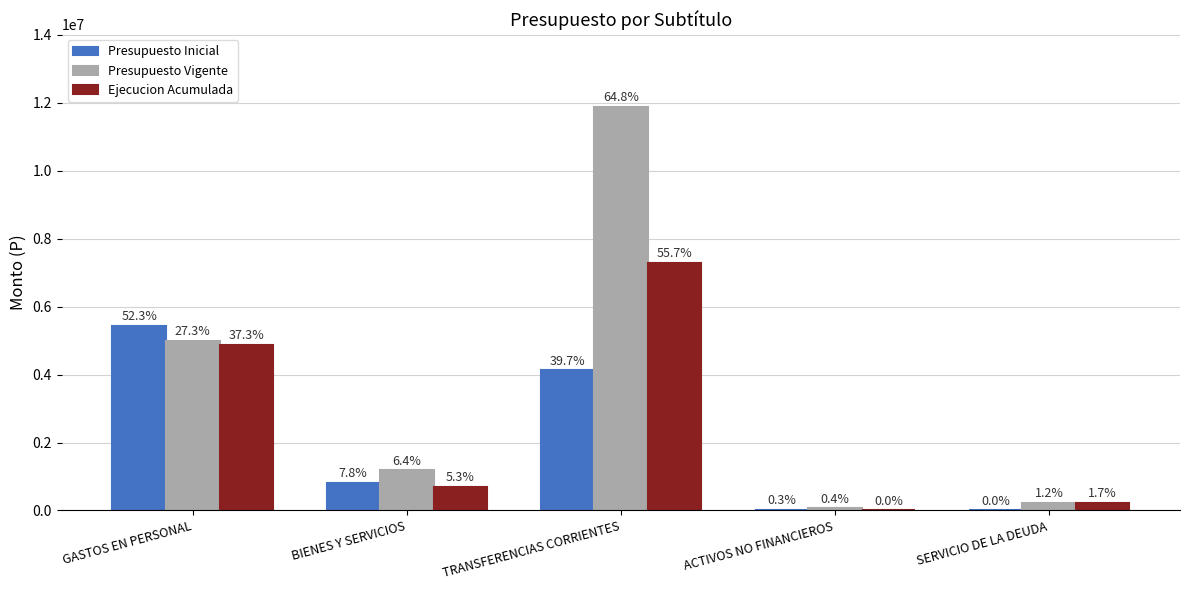

Are the bars grouped side by side (vs. stacked)?

Yes